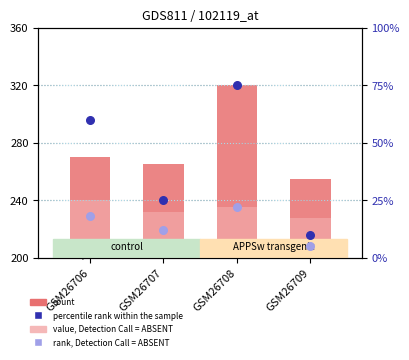

Which series has the widest spread of Y values?

count